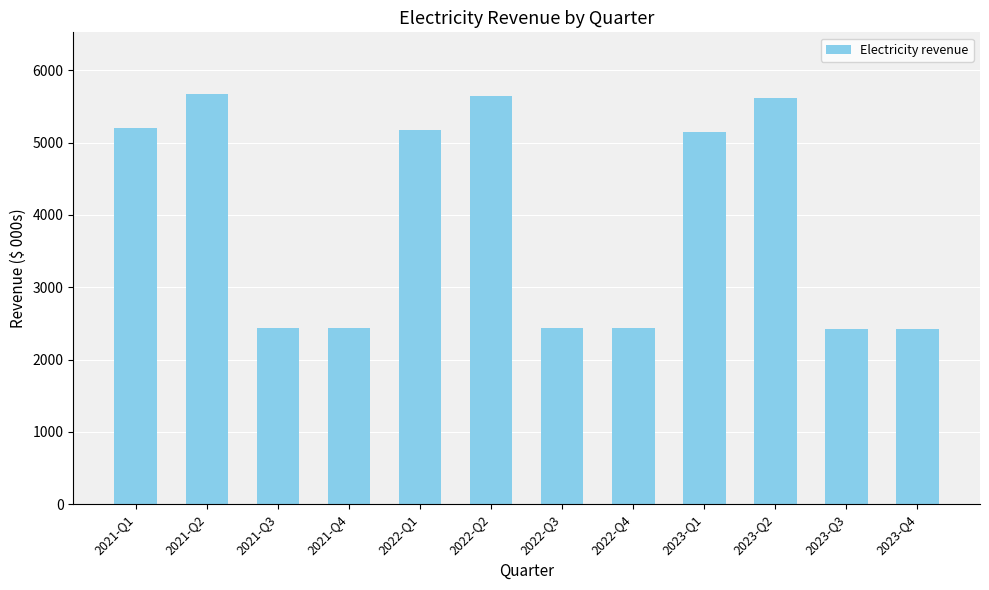

Is it true that the value at 2022-Q2 is 7768.6?

False